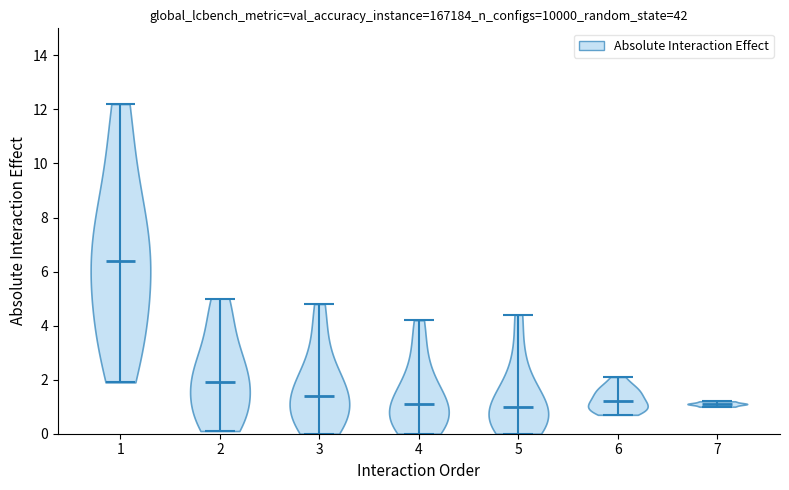

Which violin has the highest median line?

1